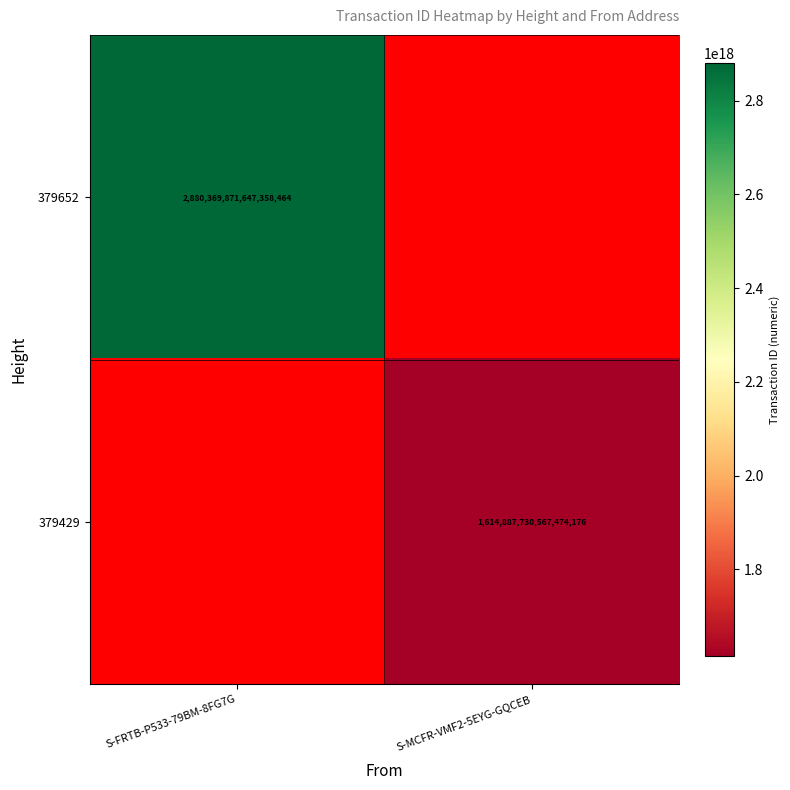

True or false: 379429 has a value of 617465361686311680.0 at S-MCFR-VMF2-5EYG-GQCEB.

False